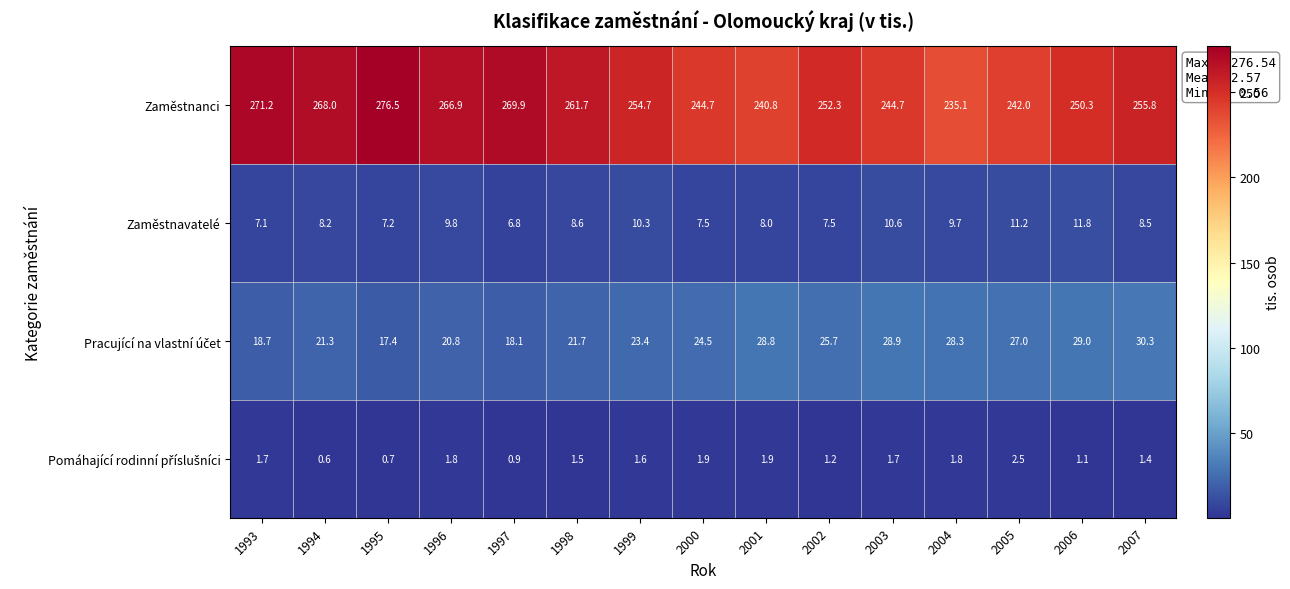

What is the greatest value displayed?

276.5